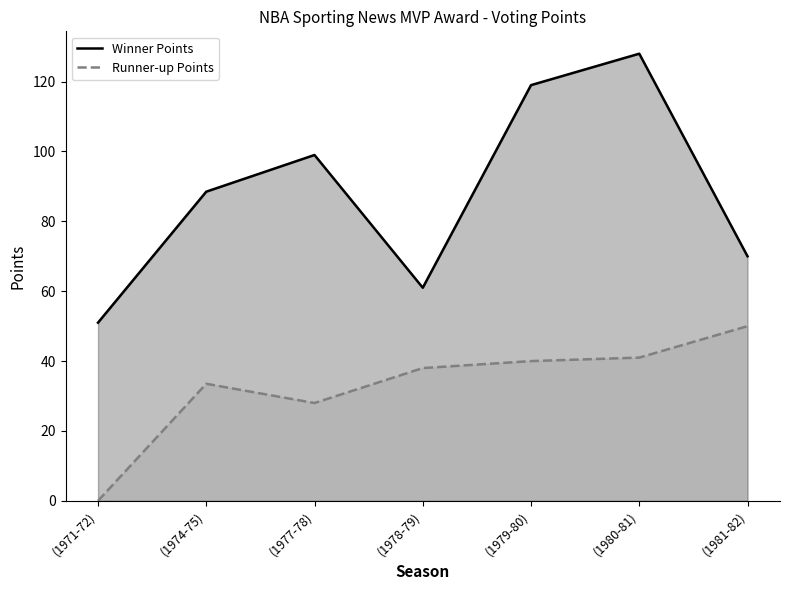

What is the approximate value of Winner Points at (1981-82)?

70.0